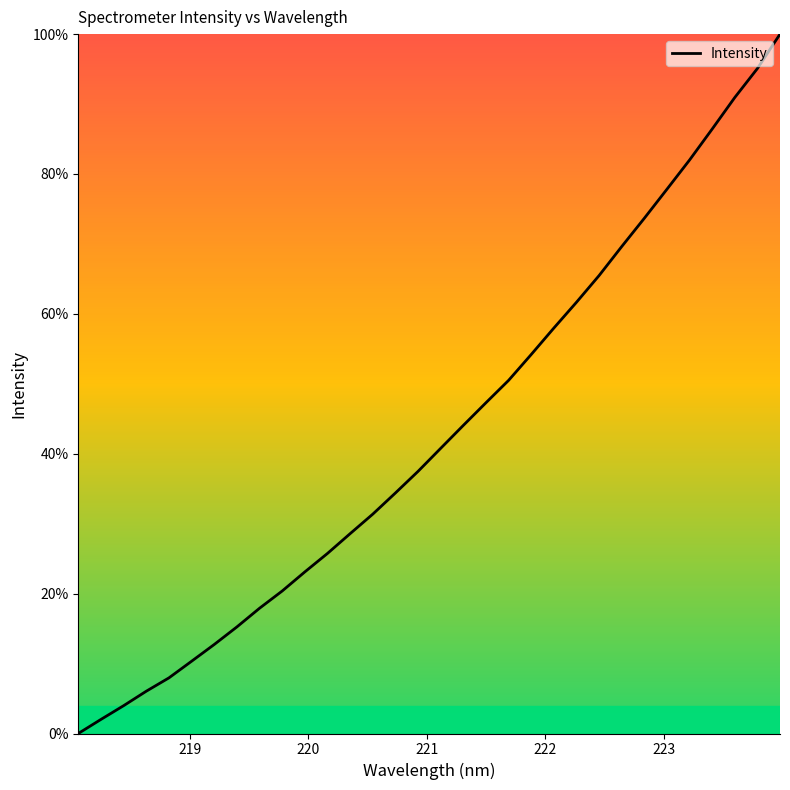

What is the greatest value displayed?

100.0